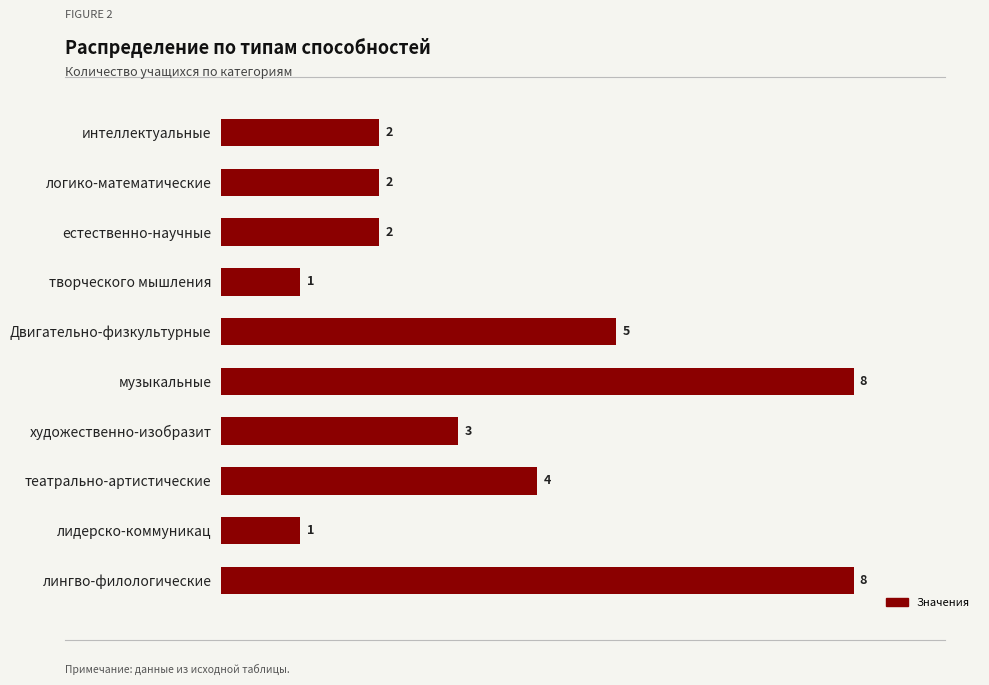

What is the average value?

4